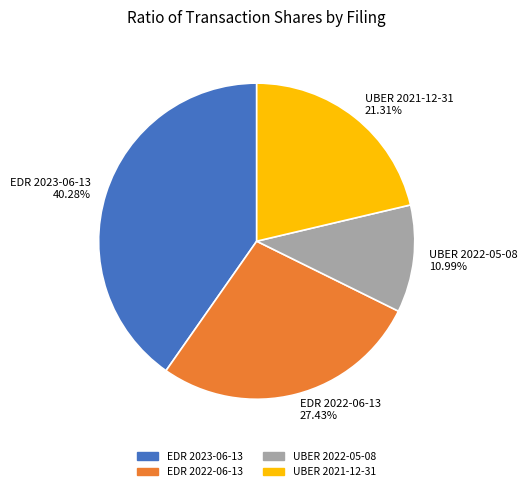

What portion of the pie excludes UBER 2022-05-08?

89.0%